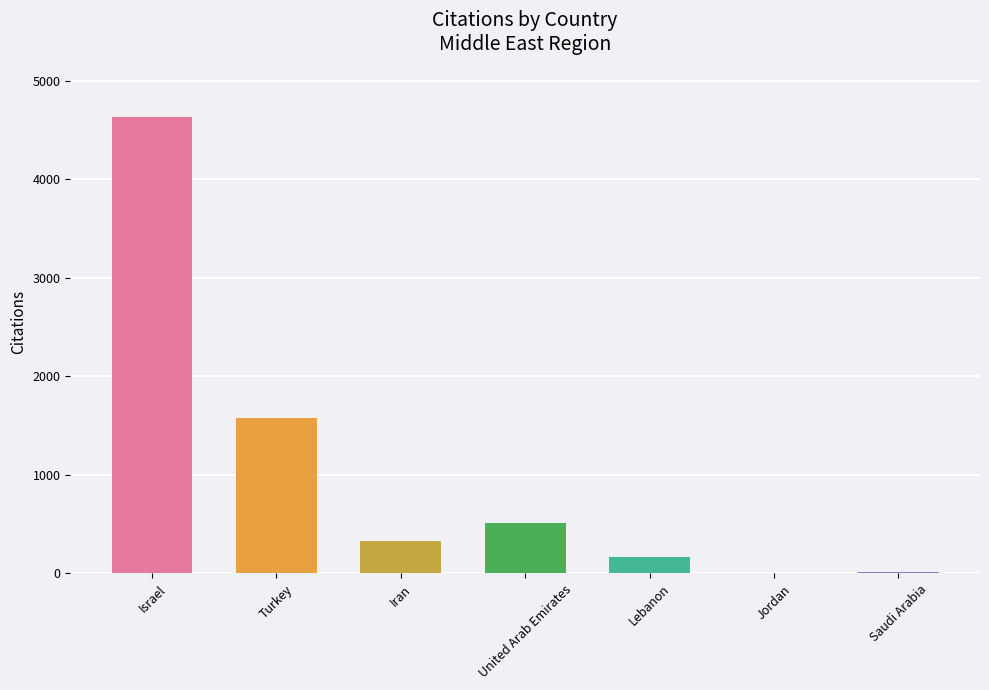

What is the sum of all values?

7237